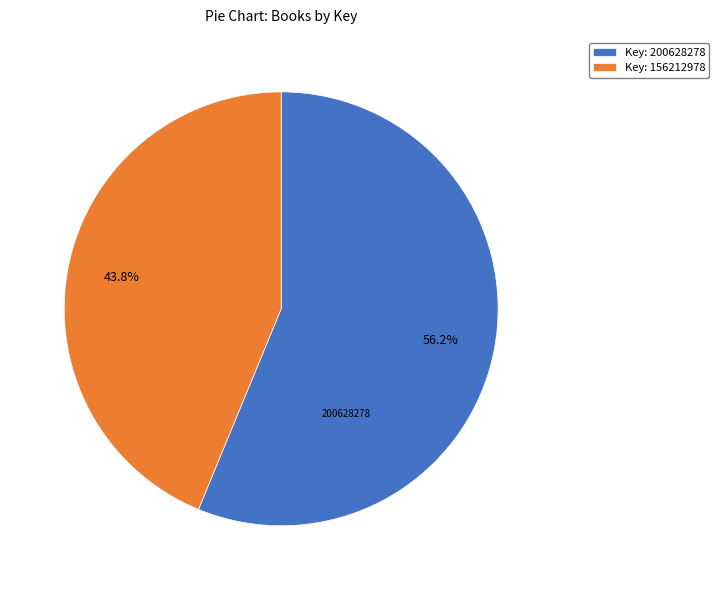

Is there any slice that represents more than half of the pie?

Yes